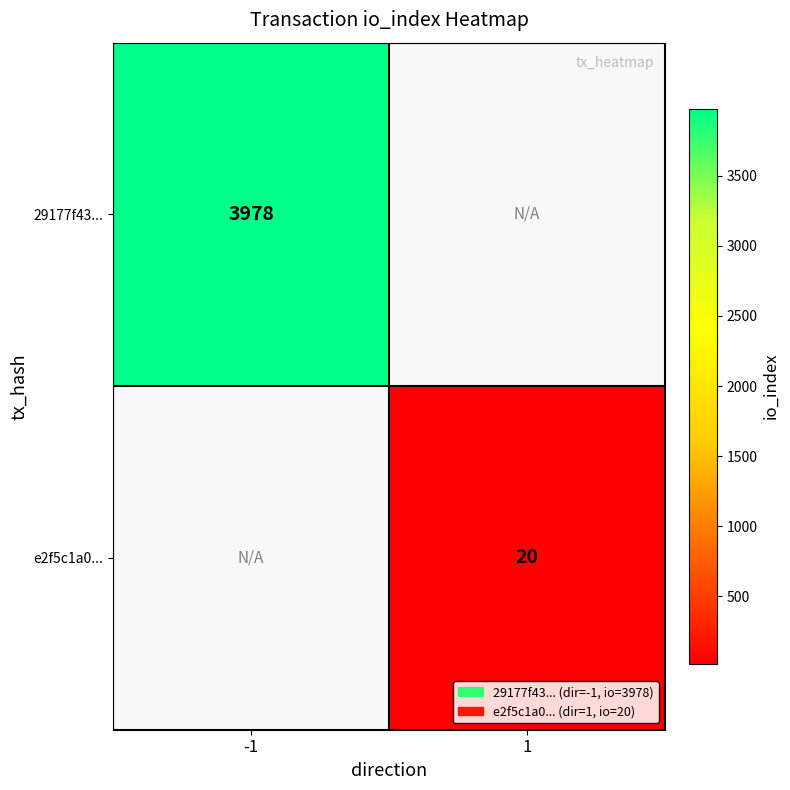

True or false: 29177f43... has a value of 6521 at -1.

False